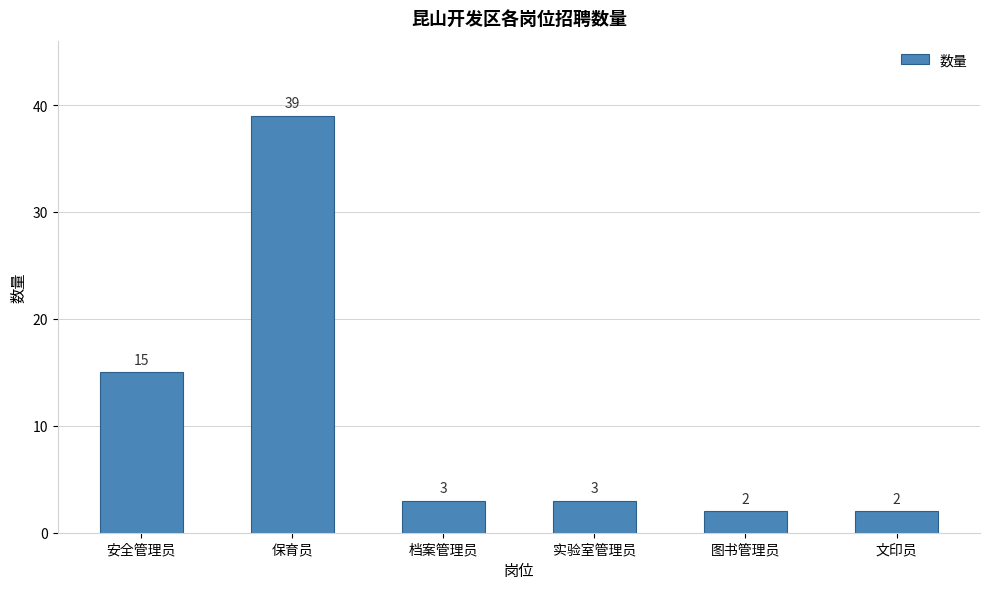

Does the chart contain any negative values?

No